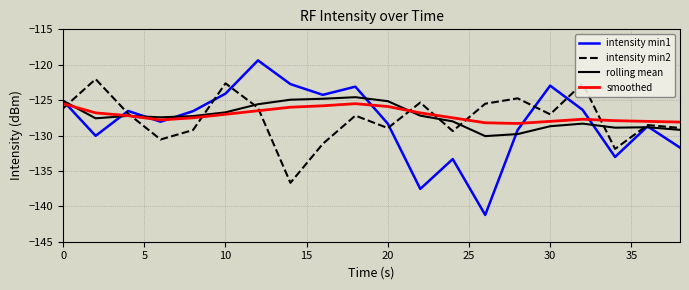

What are all the series names shown in the legend?

intensity min1, intensity min2, rolling mean, smoothed